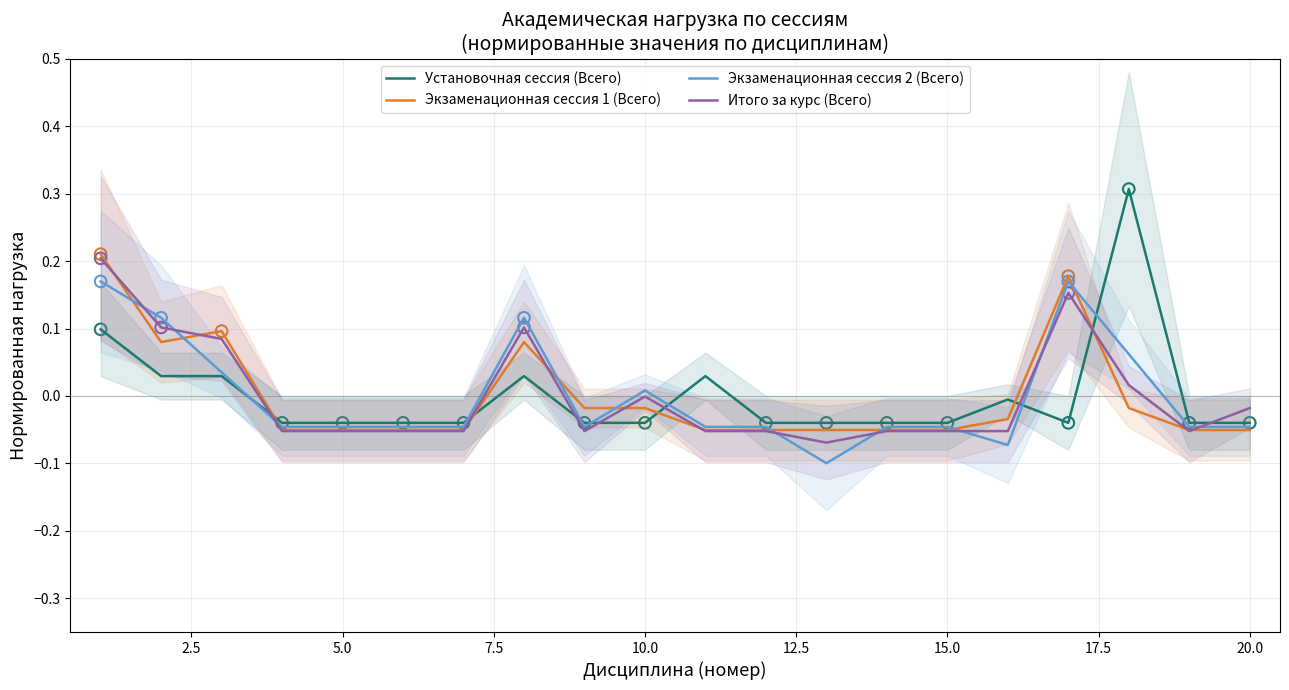

Which series contains the lowest Y value?

Экзаменационная сессия 2 (Всего)